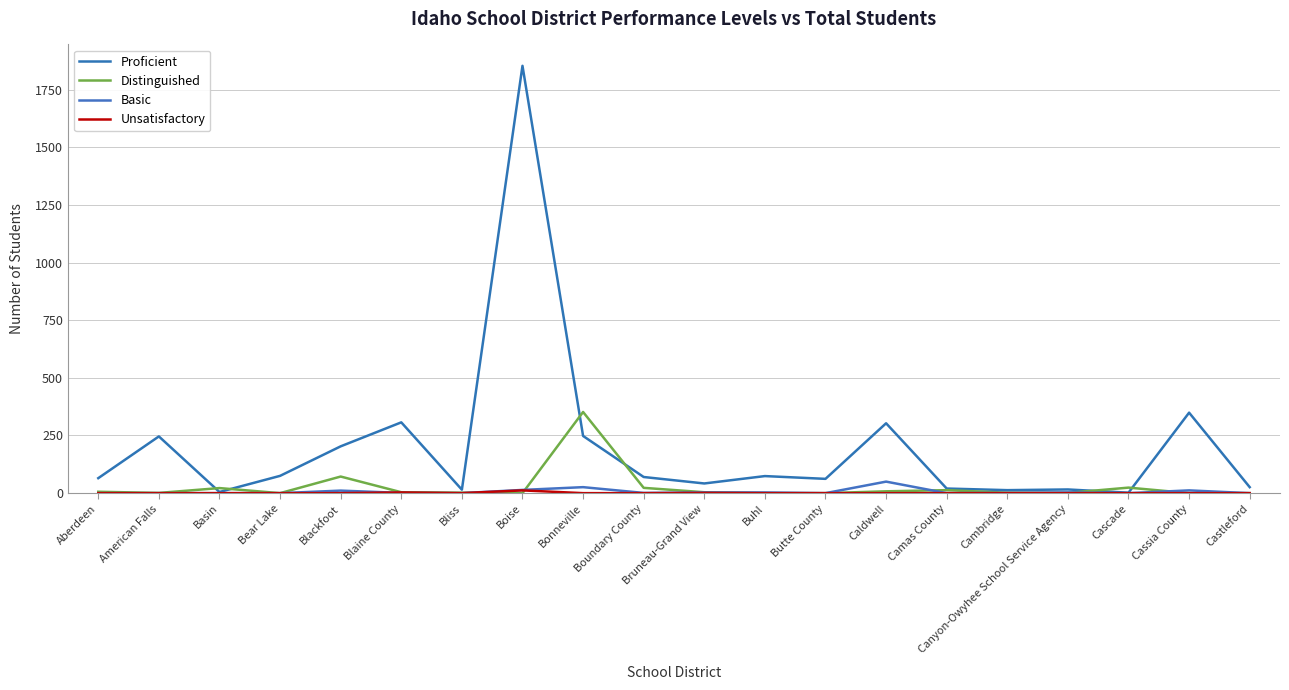

In Proficient, how many points are higher than both neighbors (excluding endpoints)?

7